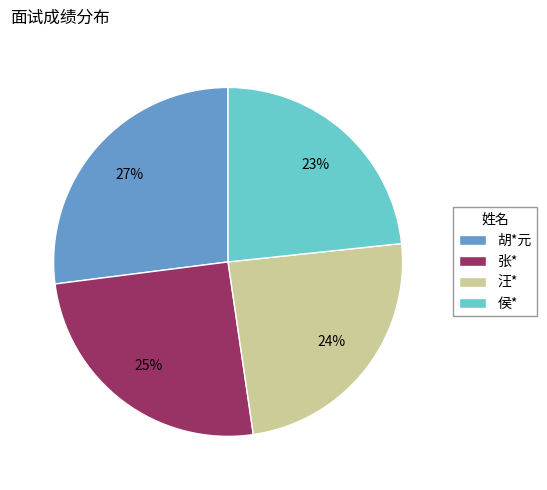

True or false: 张* accounts for 13% of the total.

False